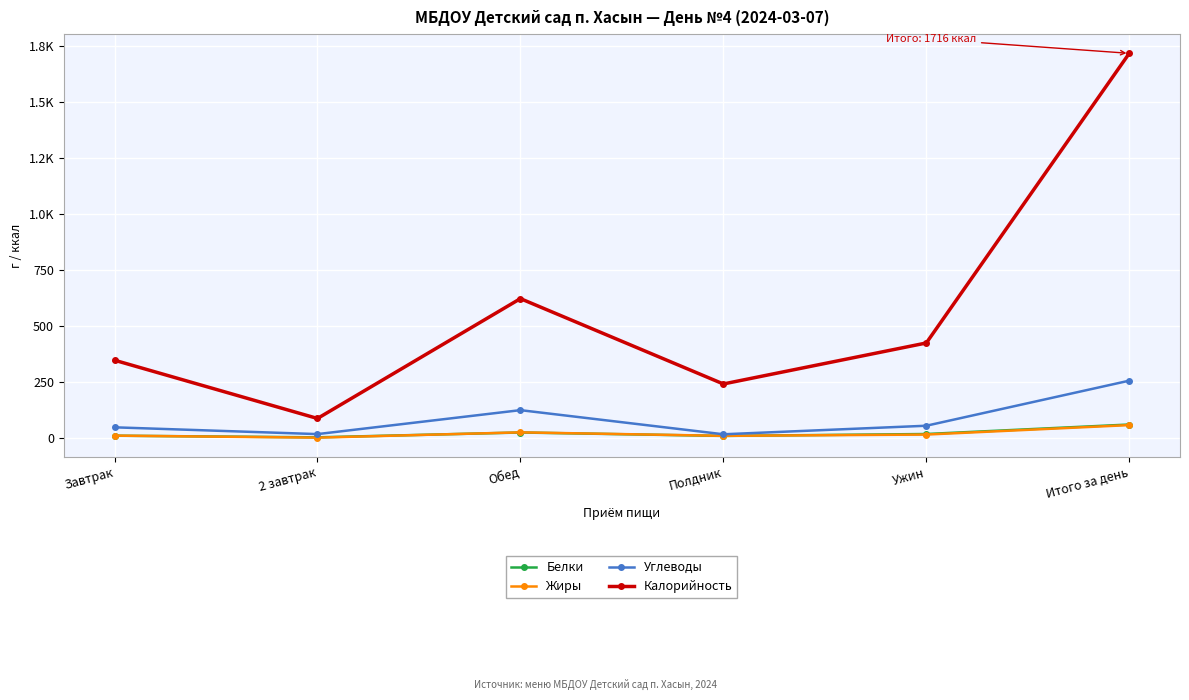

Where is the first local maximum for Белки?

Обед